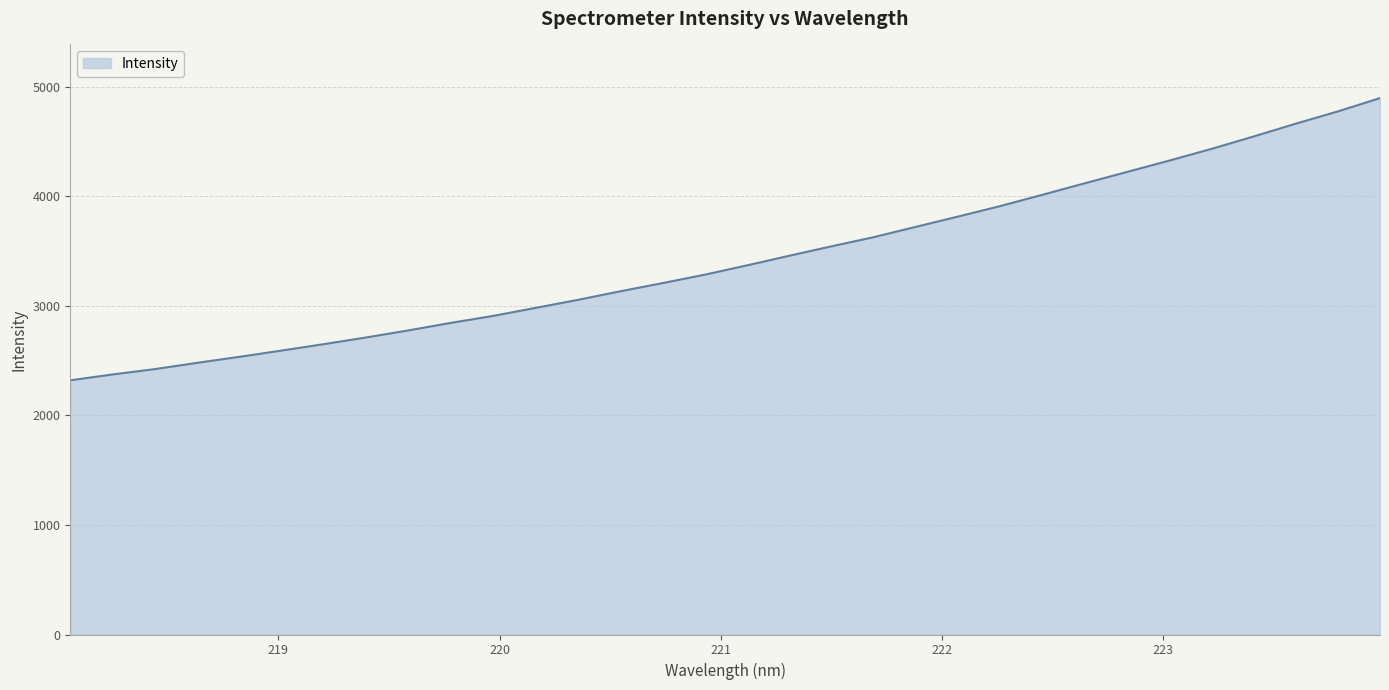

What is the maximum value shown in the chart?

4894.4